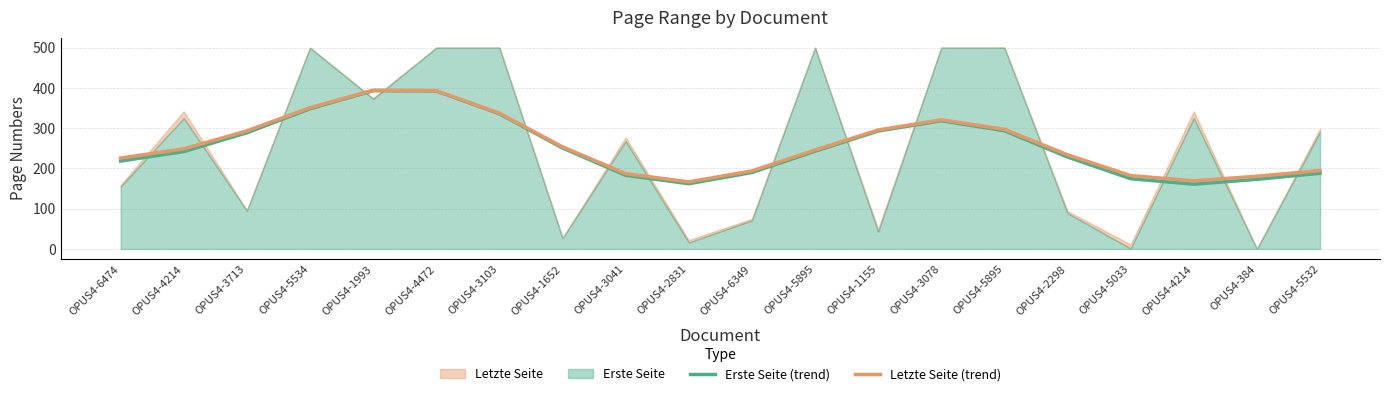

How many interior local valleys does the Erste Seite (trend) series have?

2